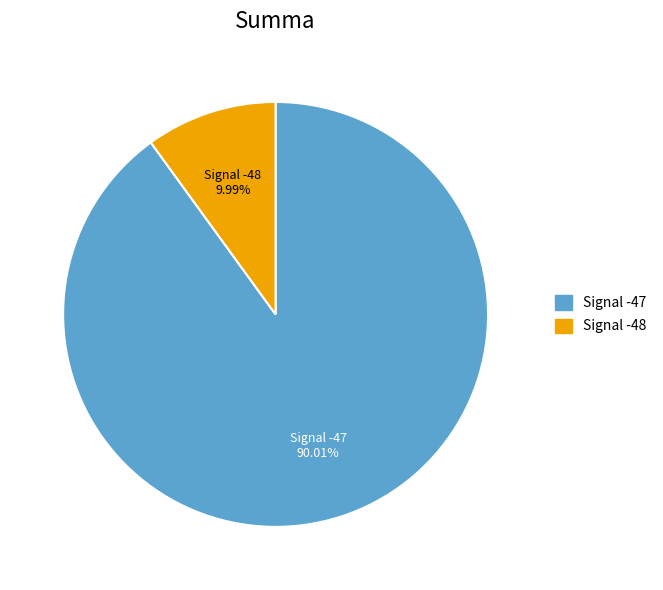

How many slices are in this pie chart?

2